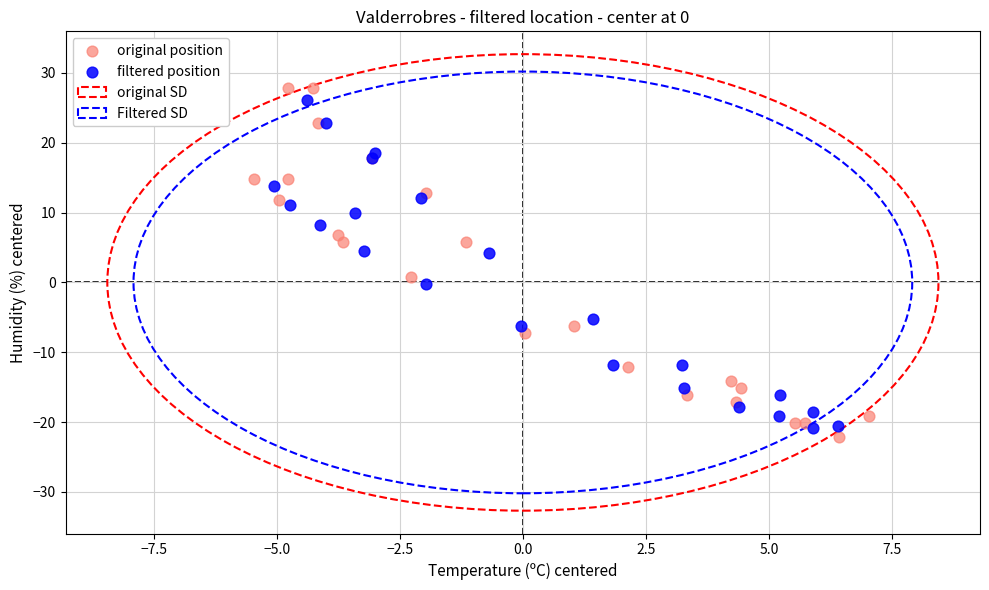

Which series has the largest Y range (max minus min)?

original position